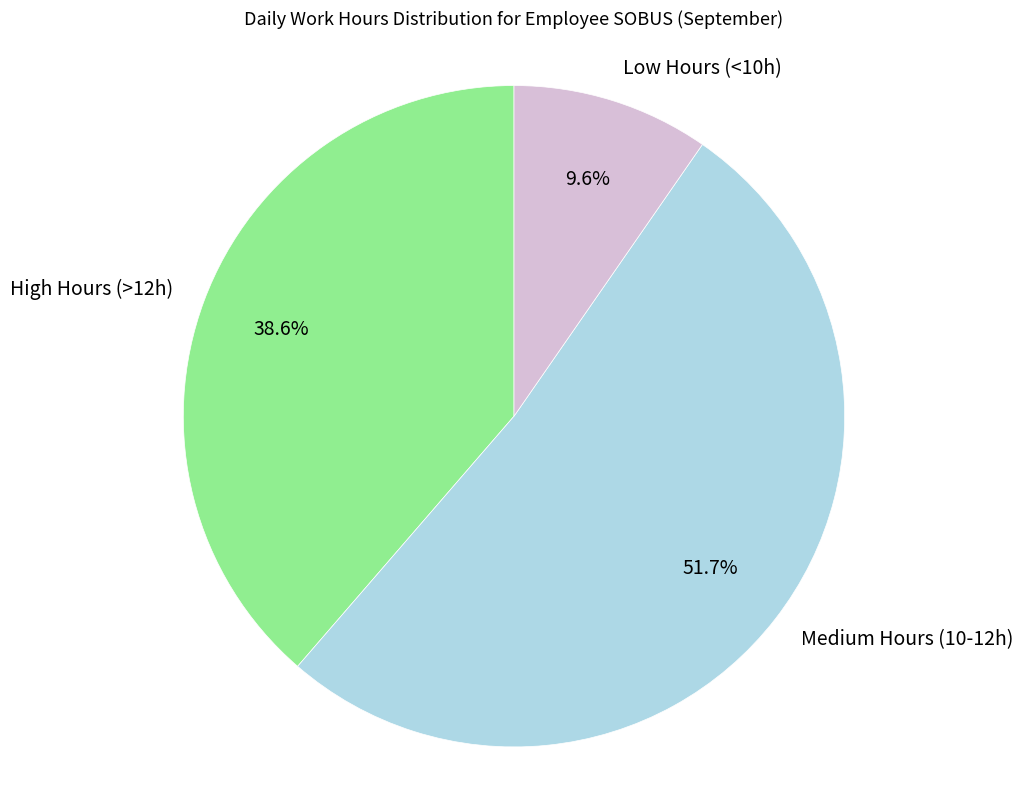

How many slices are in this pie chart?

3